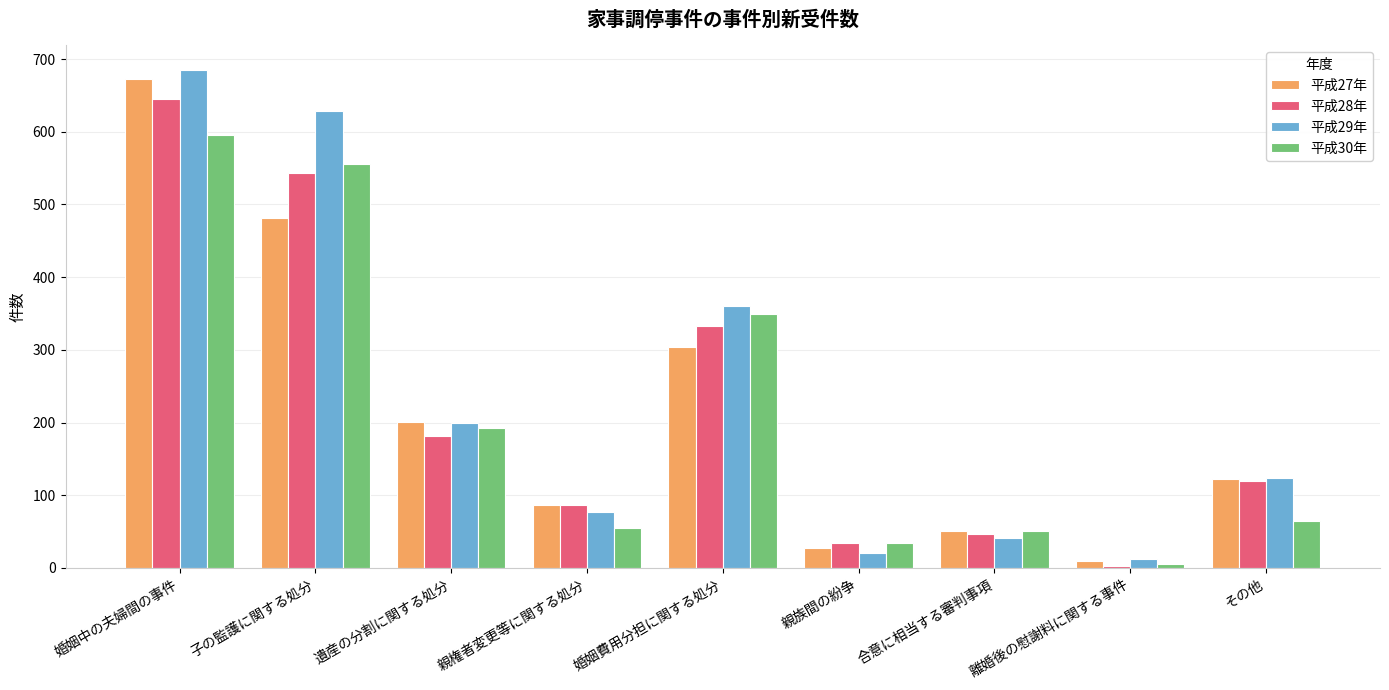

The 平成28年 series shows 34 at 親族間の紛争. True or false?

True